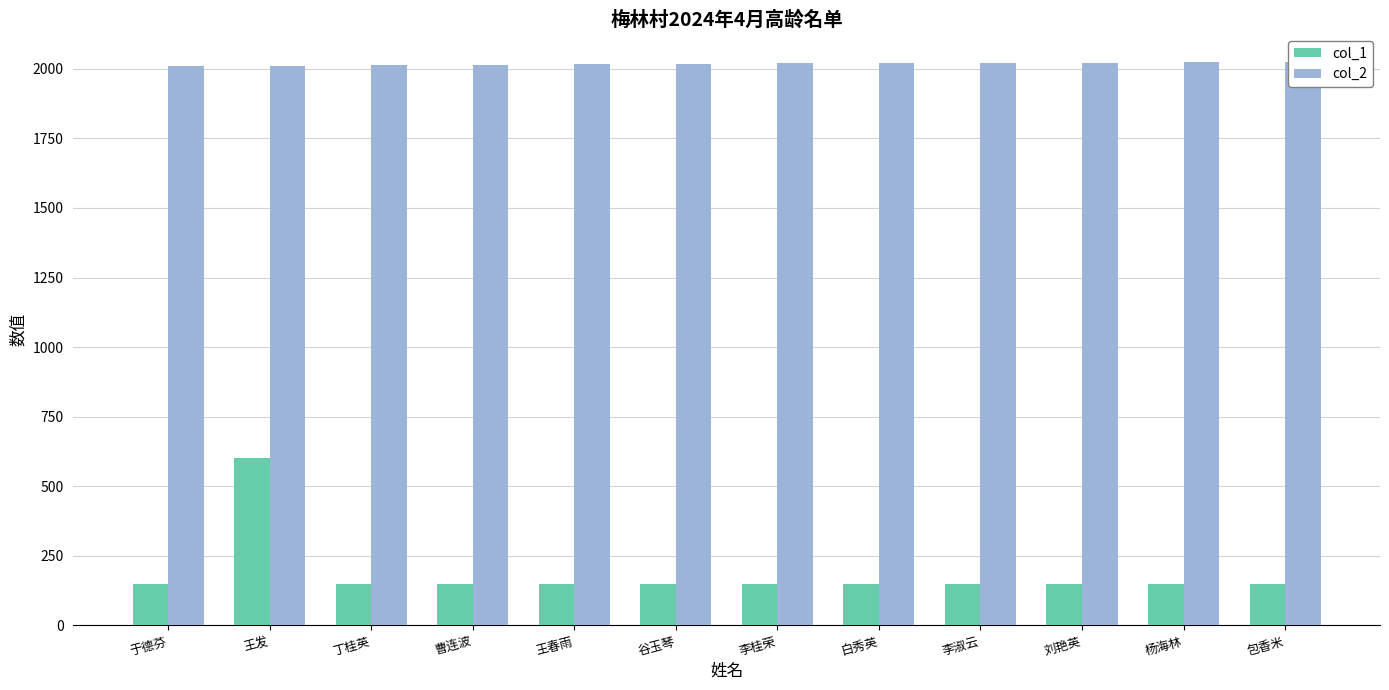

Reading left to right, what are all the values shown in this chart?

col_1: 于德芬=150.0	王发=600.0	丁桂英=150.0	曹连波=150.0	王春雨=150.0	谷玉琴=150.0	李桂荣=150.0	白秀英=150.0	李淑云=150.0	刘艳英=150.0	杨海林=150.0	包香米=150.0
col_2: 于德芬=2011.0	王发=2011.0	丁桂英=2013.0	曹连波=2013.0	王春雨=2017.1	谷玉琴=2018.0	李桂荣=2020.0	白秀英=2020.1	李淑云=2021.3	刘艳英=2021.4	杨海林=2023.1	包香米=2024.0